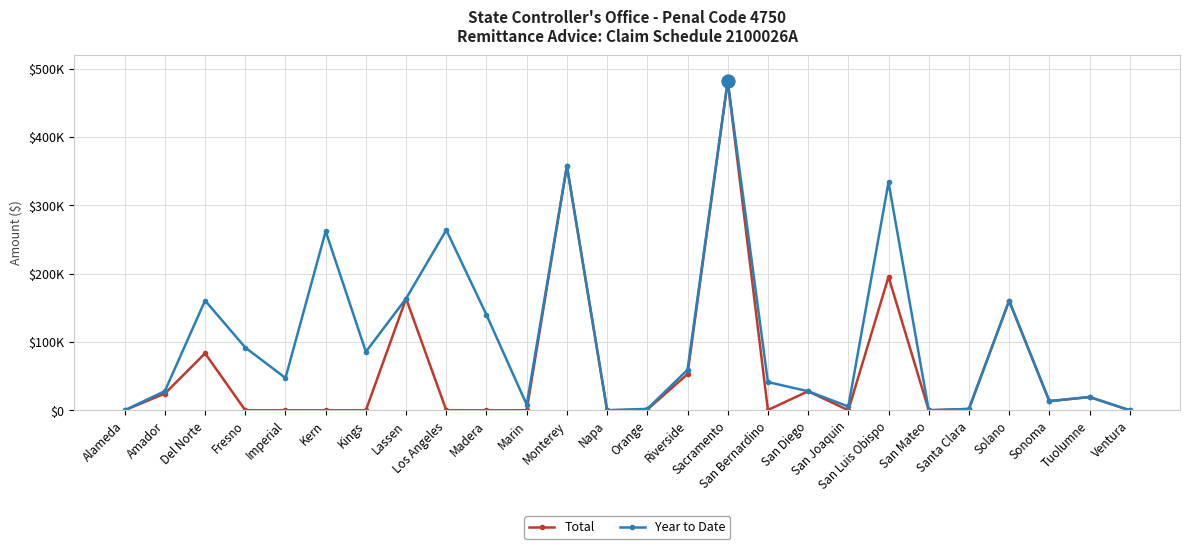

List the series in order of their peak value, lowest first.

Total, Year to Date